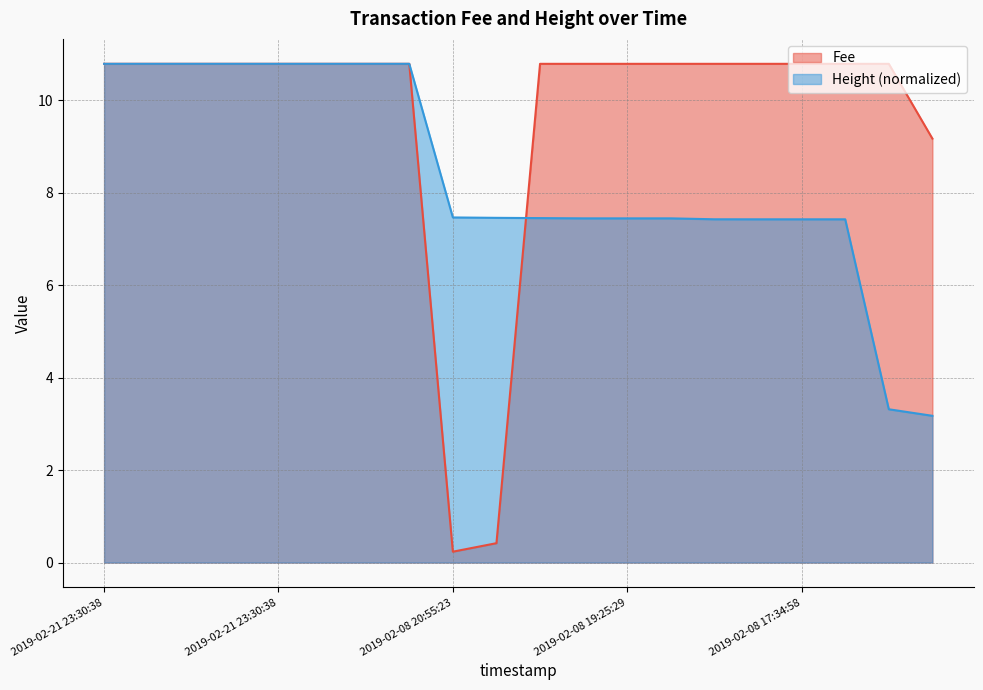

What are all the series names shown in the legend?

Fee, Height (normalized)